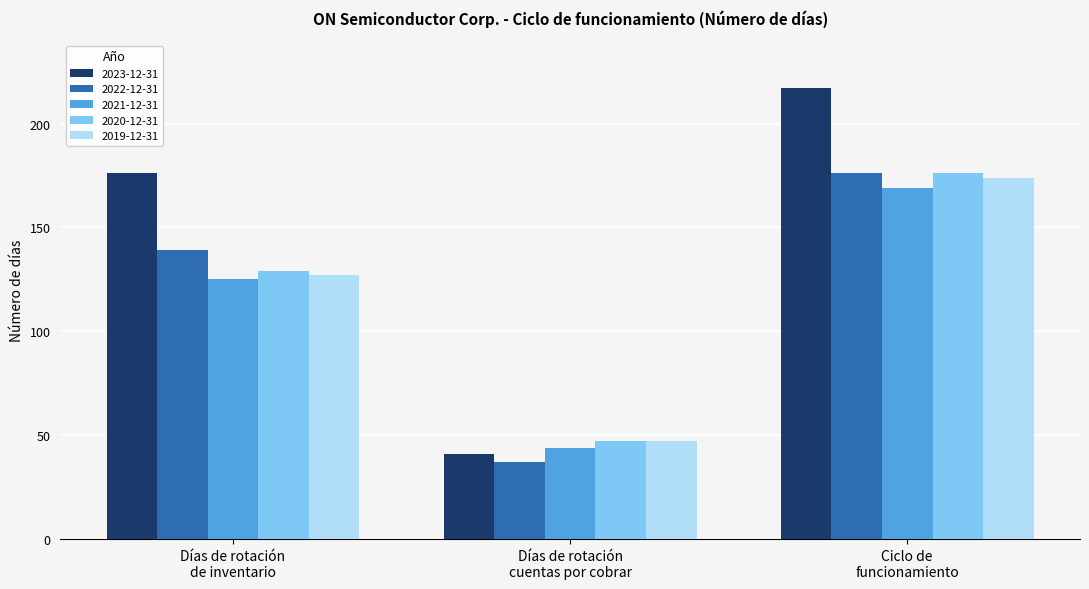

Are the bars horizontal?

No